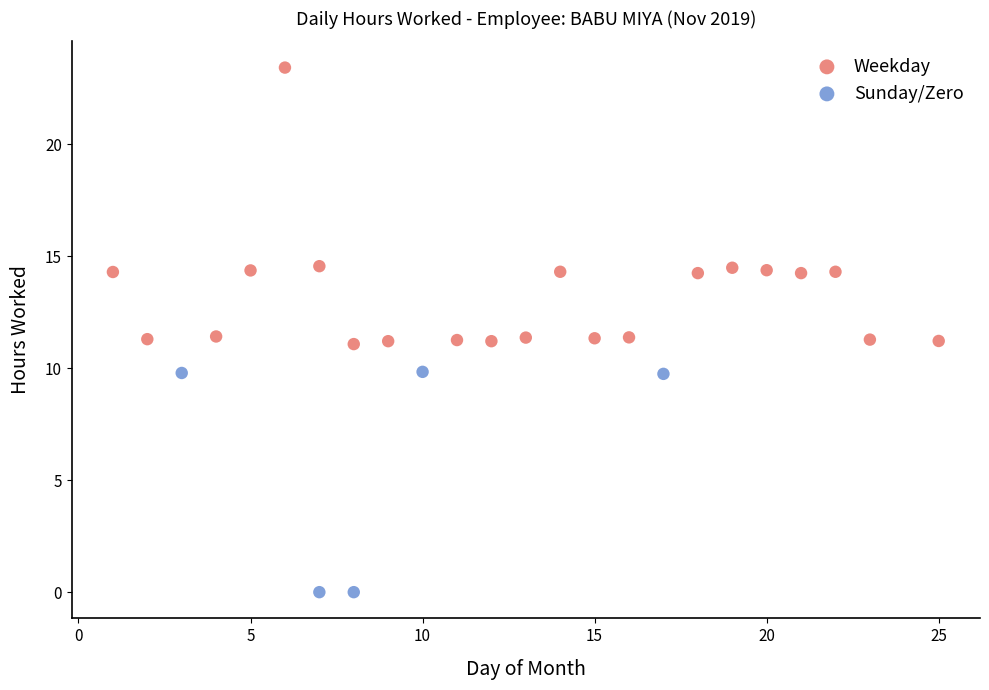

Which series contains the lowest Y value?

Sunday/Zero